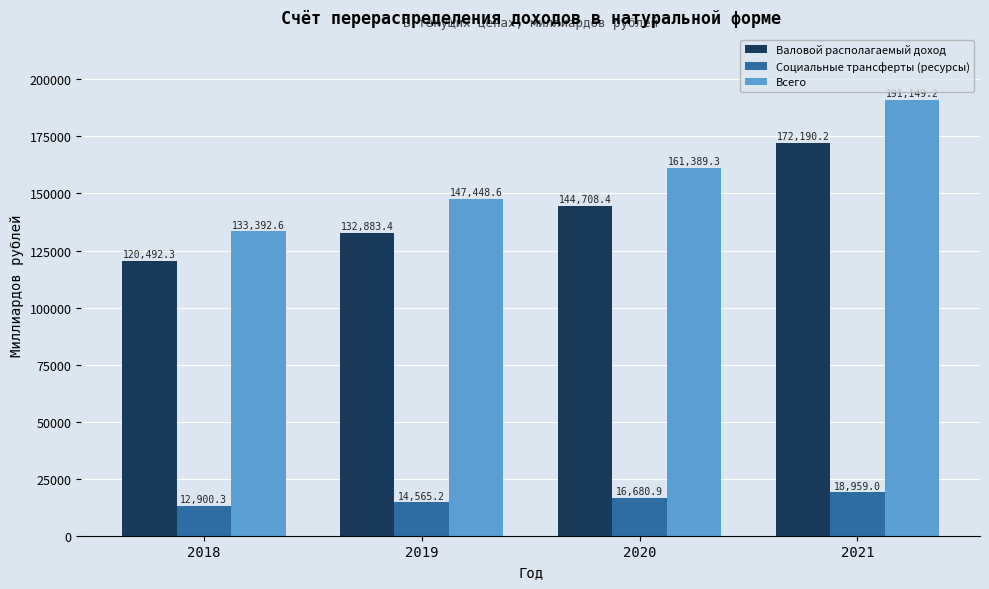

The value of Валовой располагаемый доход at 2020 is 144708.4. True or false?

True